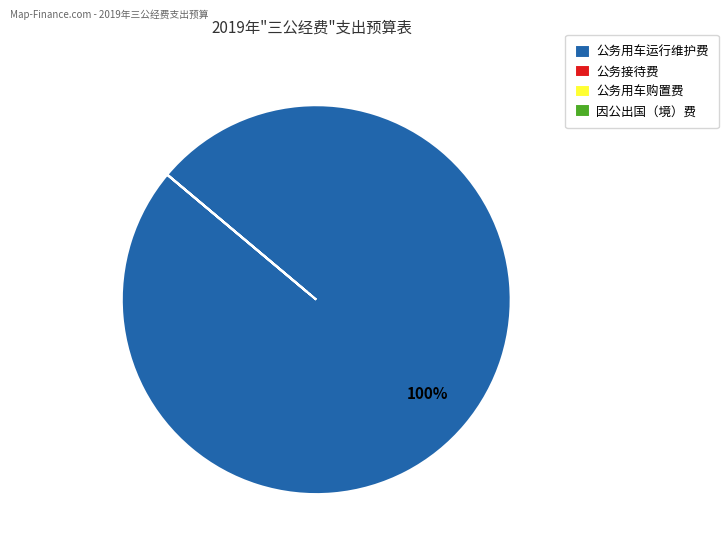

Which slice represents more than half of the pie?

公务用车运行维护费